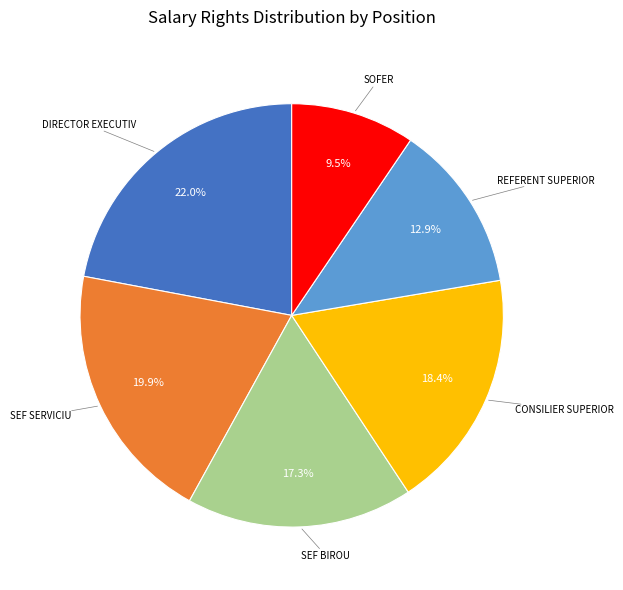

Does any single category account for the majority?

No